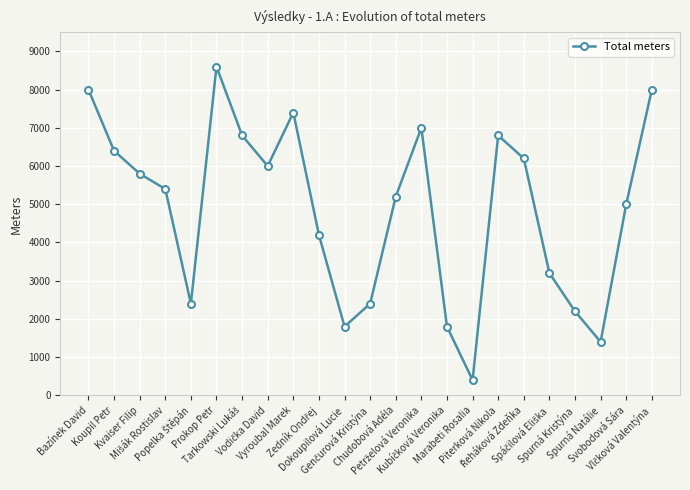

What is the maximum value shown in the chart?

8600